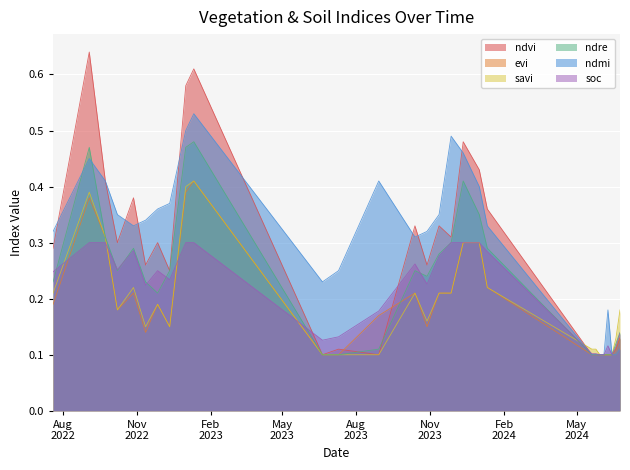

What is the average value of the ndre series?

0.2